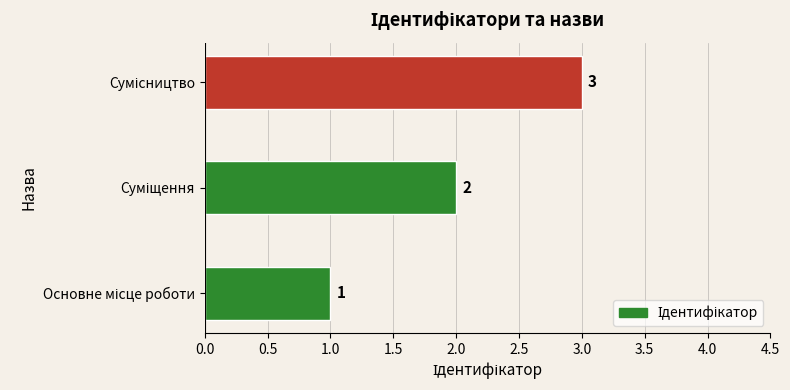

Count the values in the range 1 to 3.

3